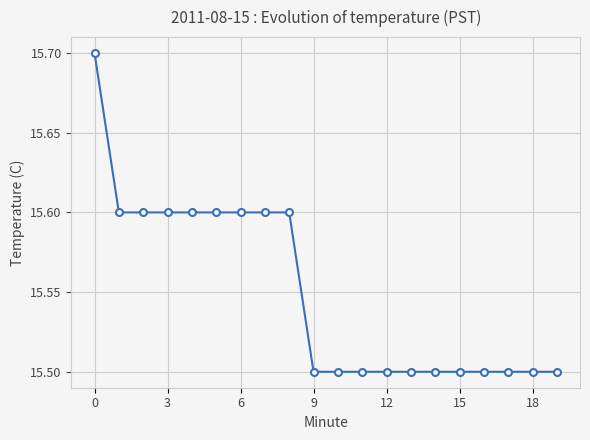

What is the value of the 15th point from the left?

15.5